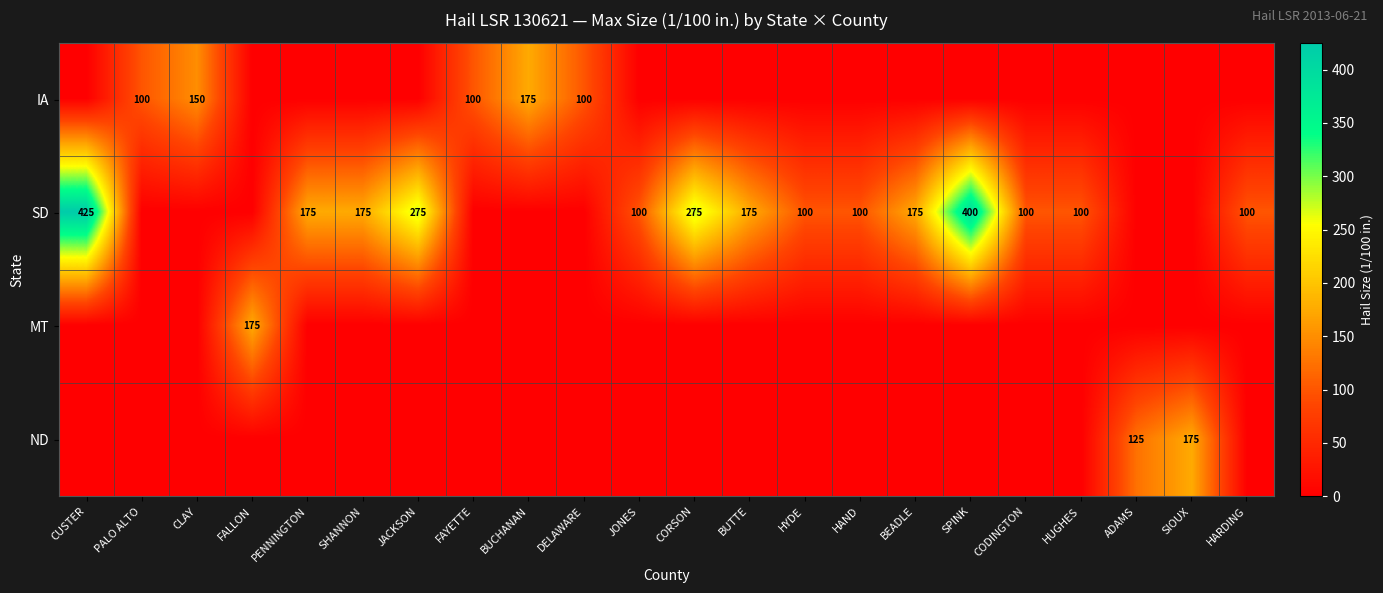

Is it true that SD equals 425 at CUSTER?

True